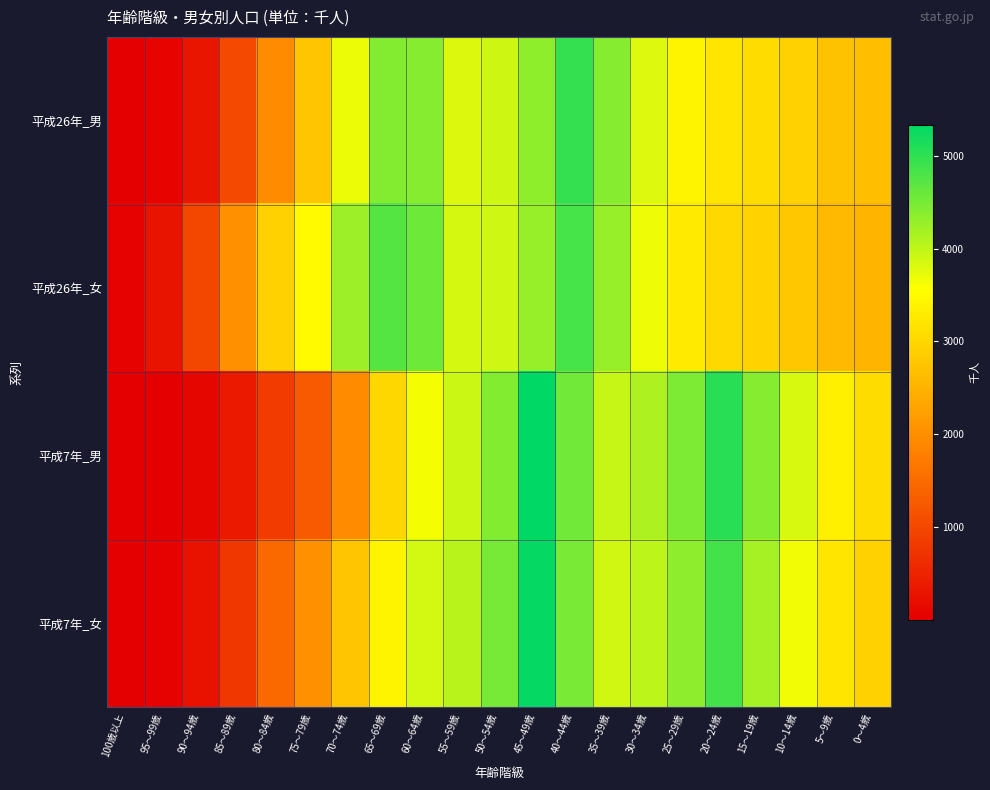

What is the spread (max minus min) of values at 70～74歳?

2295